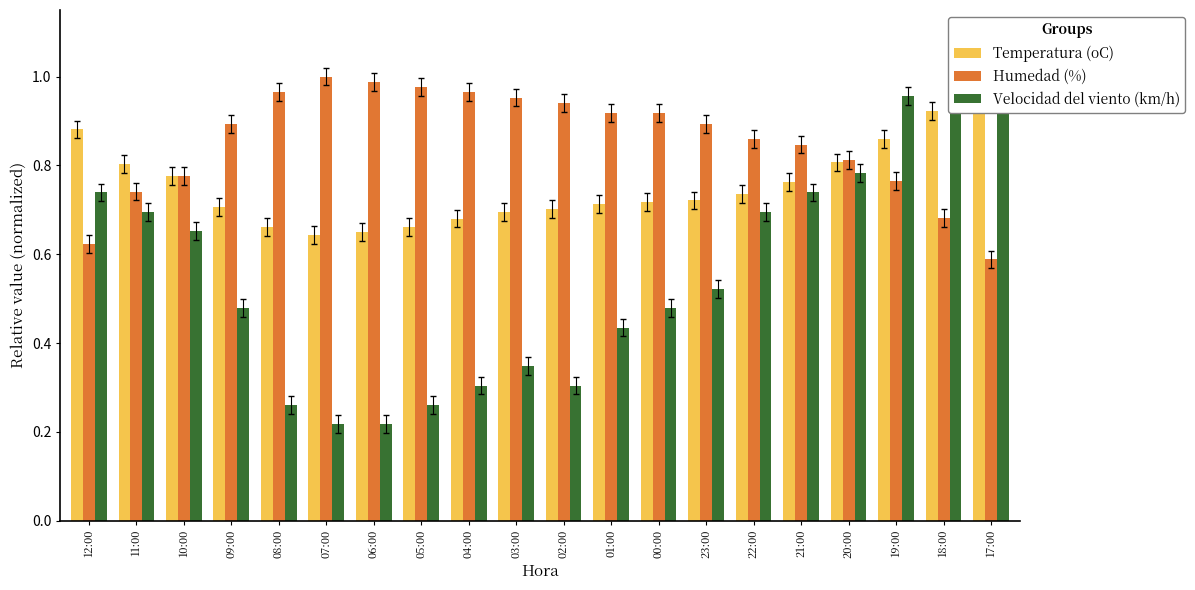

Which series has the largest total across all categories?

Humedad (%)